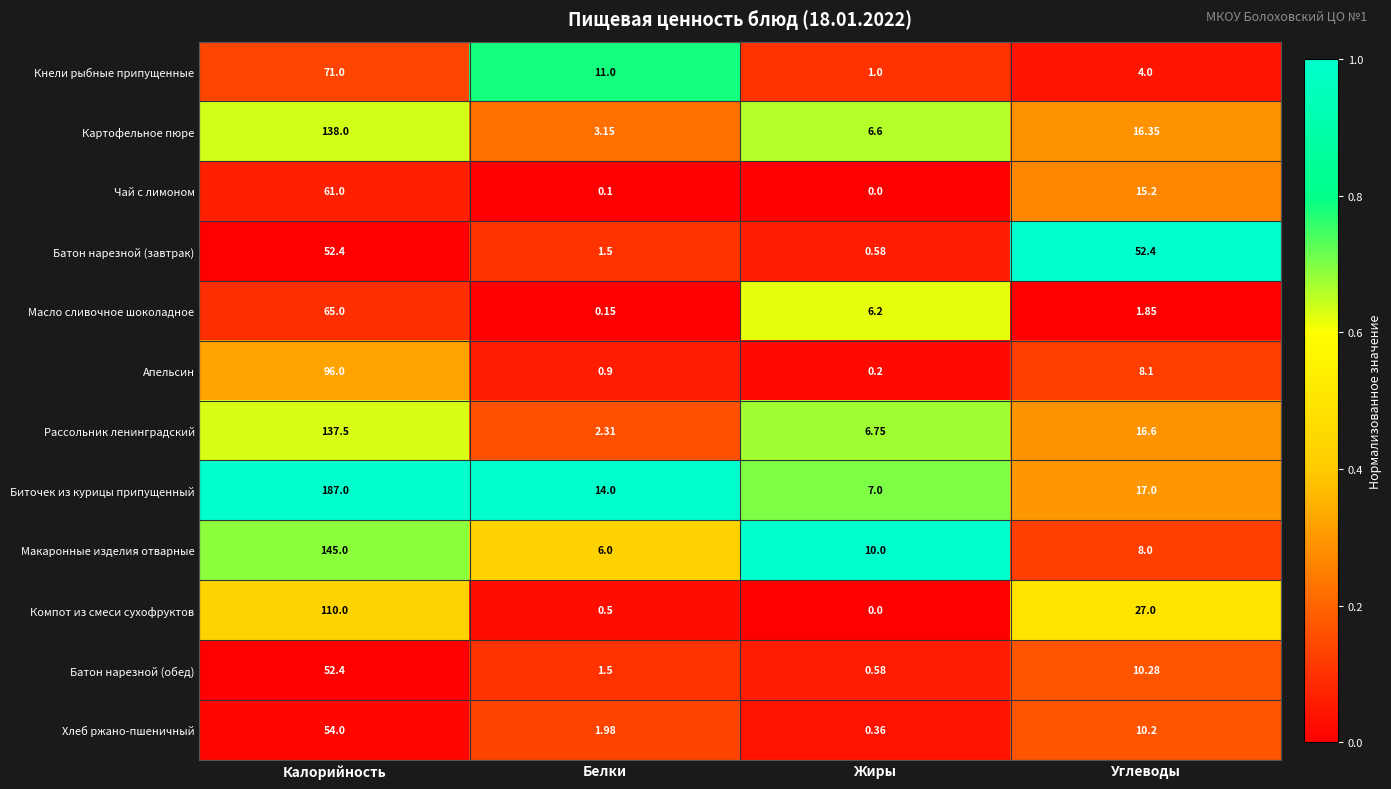

Which series has the largest total across all categories?

Биточек из курицы припущенный